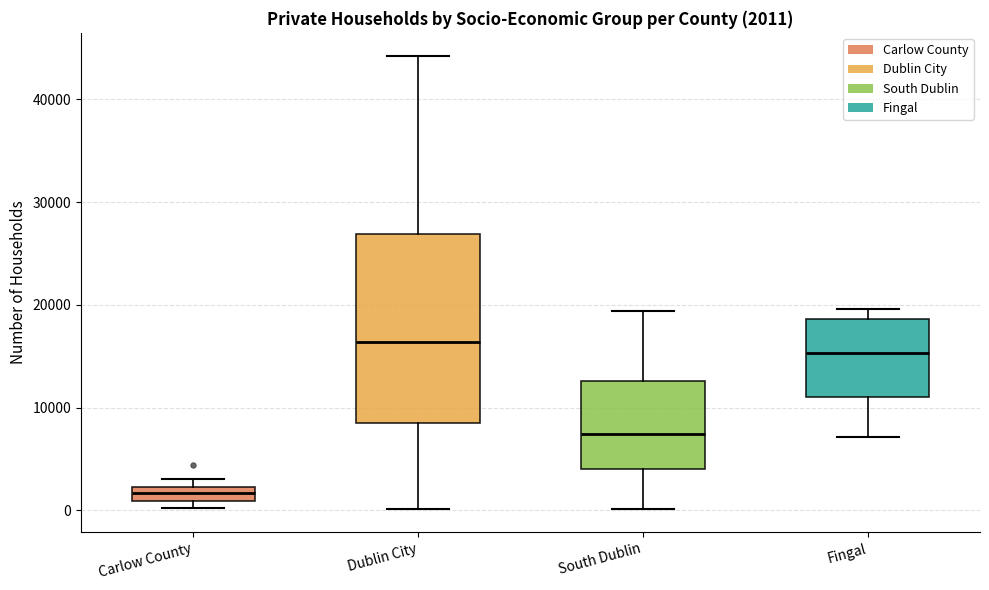

Comparing the boxes themselves (not the whiskers), which one is the tallest?

Dublin City